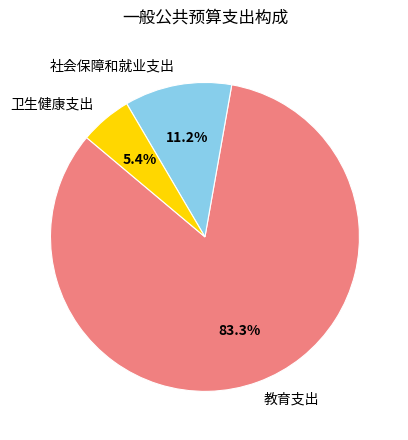

Count the number of slices in the pie.

3